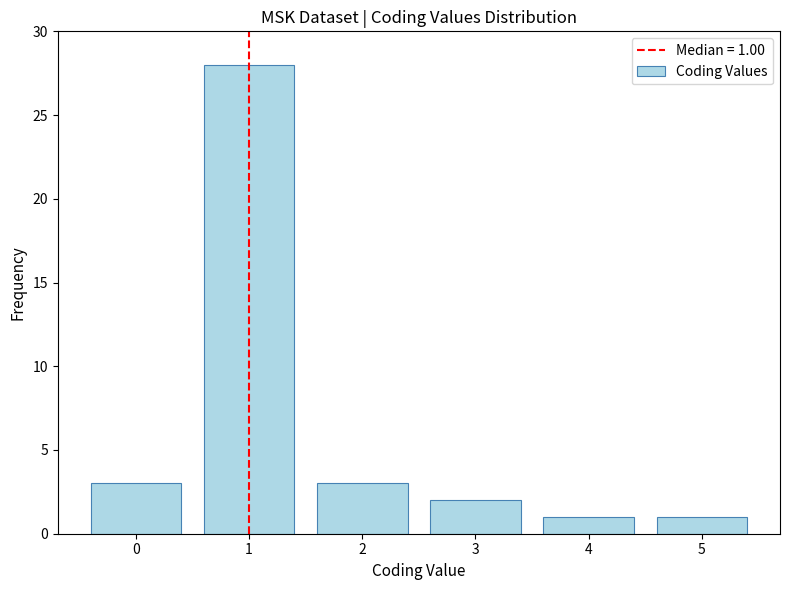

Reading left to right, list all the values displayed in this chart.

0=3	1=28	2=3	3=2	4=1	5=1